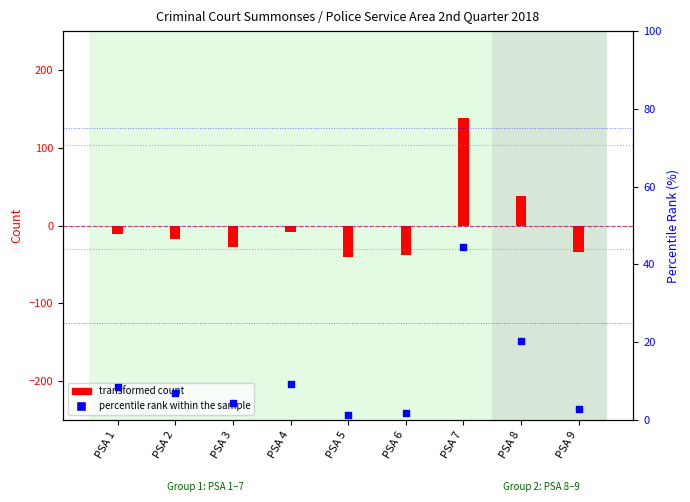

Which has a higher value, PSA 4 or PSA 8?

PSA 8